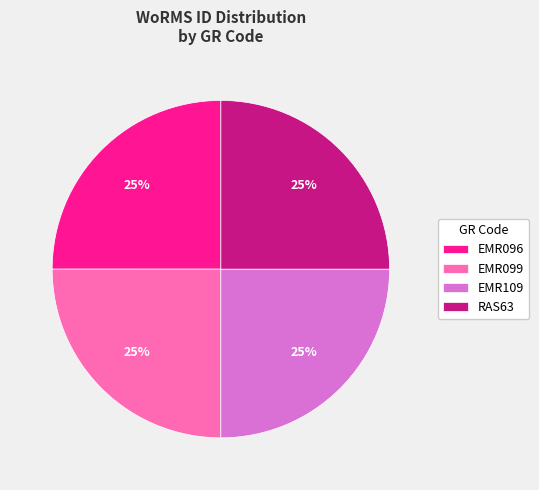

To the nearest percent, what portion does RAS63 represent?

25%